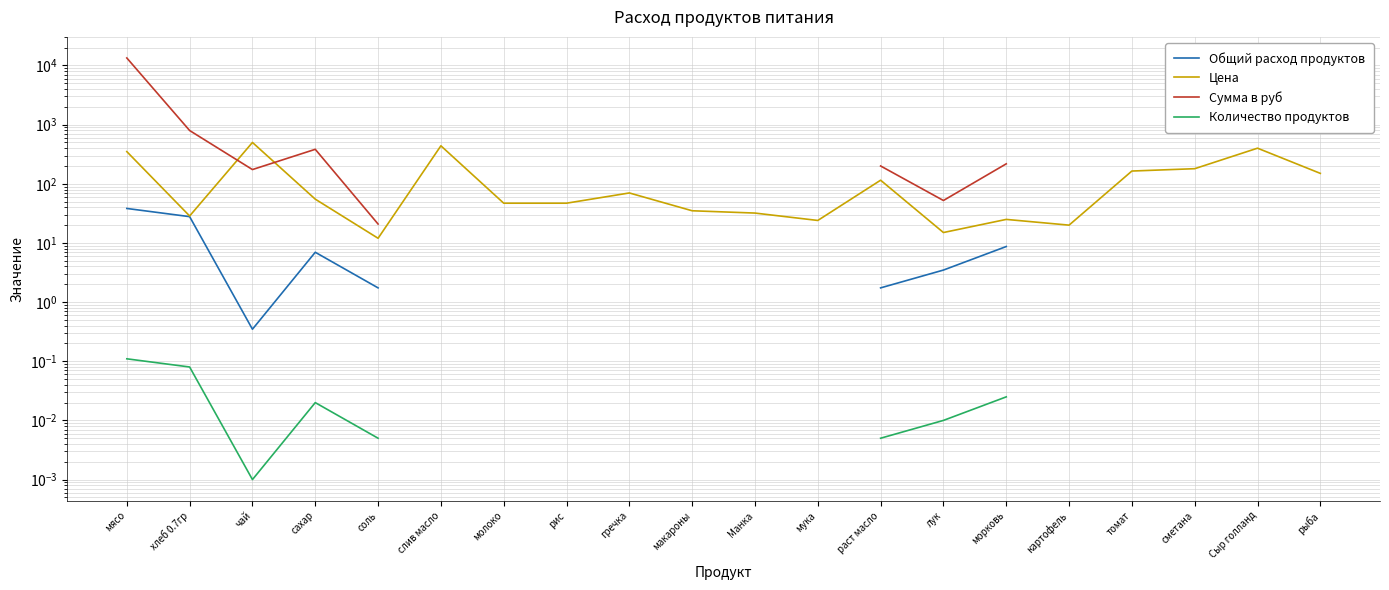

Which series changed the most between Манка and морковь?

Цена